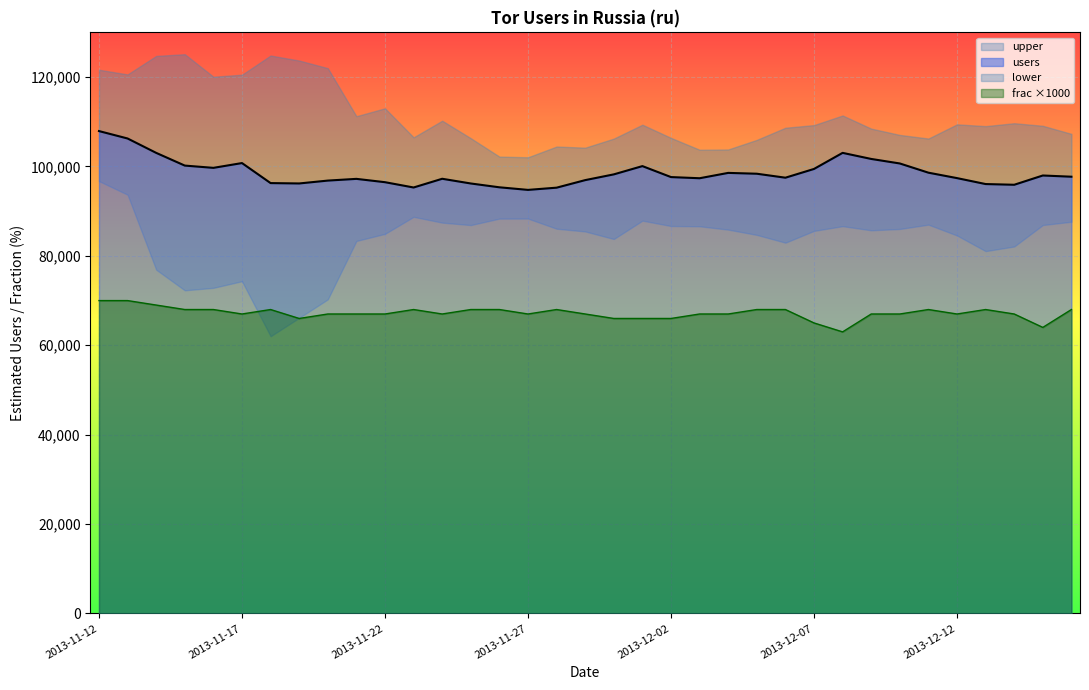

True or false: users and frac intersect in this chart.

False